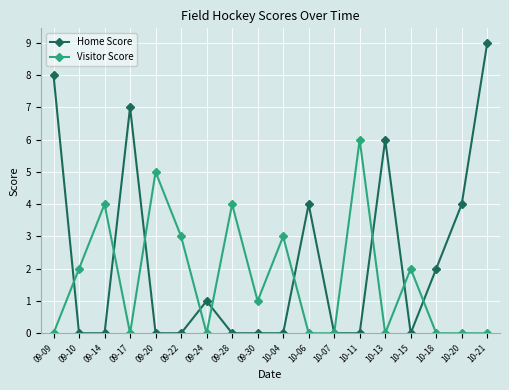

Rank the series by their average value, from highest to lowest.

Home Score, Visitor Score